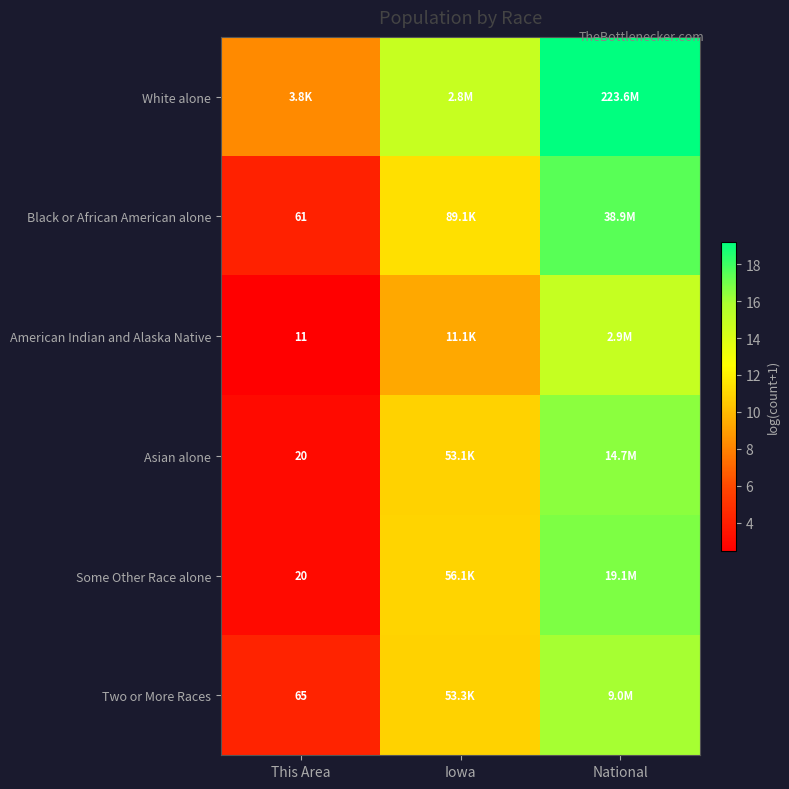

Is the value of American Indian and Alaska Native at This Area greater than the value of Two or More Races at This Area?

No